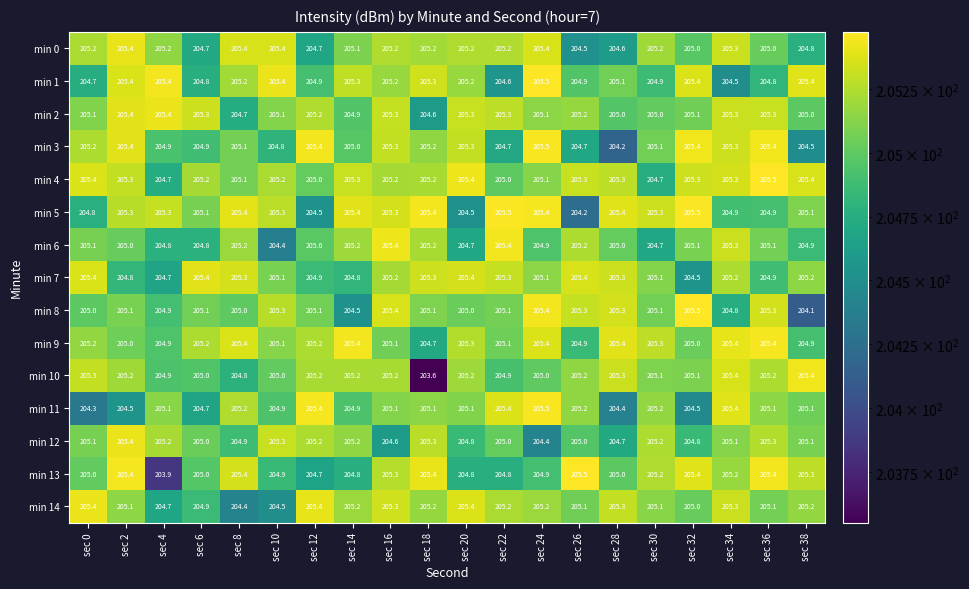

What is the maximum value shown in the chart?

205.5